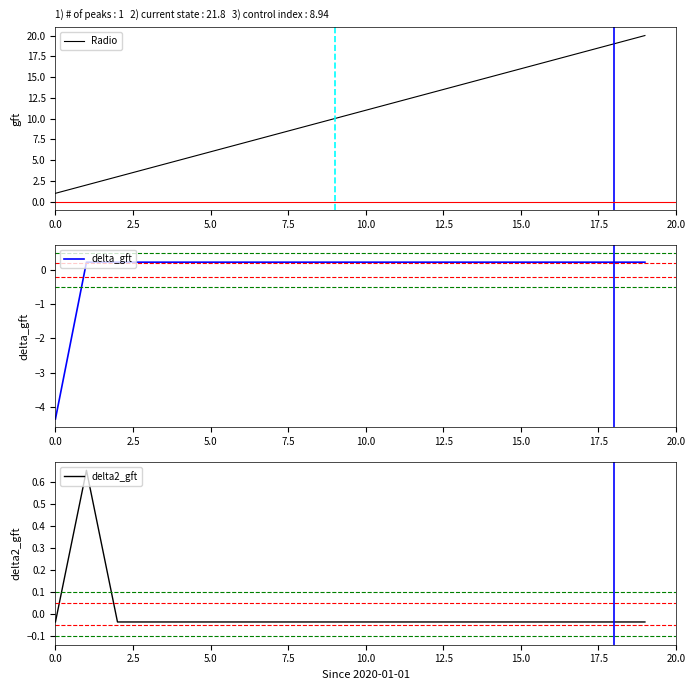

What is the sum of the delta2_gft values at 14 and 9?

-0.1